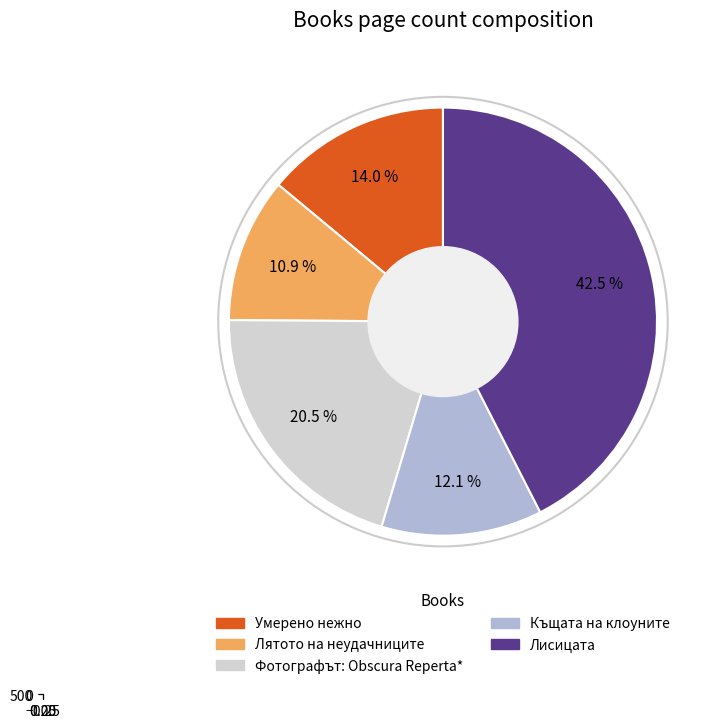

What percentage do 14709 and 14727 together represent?

31.4%